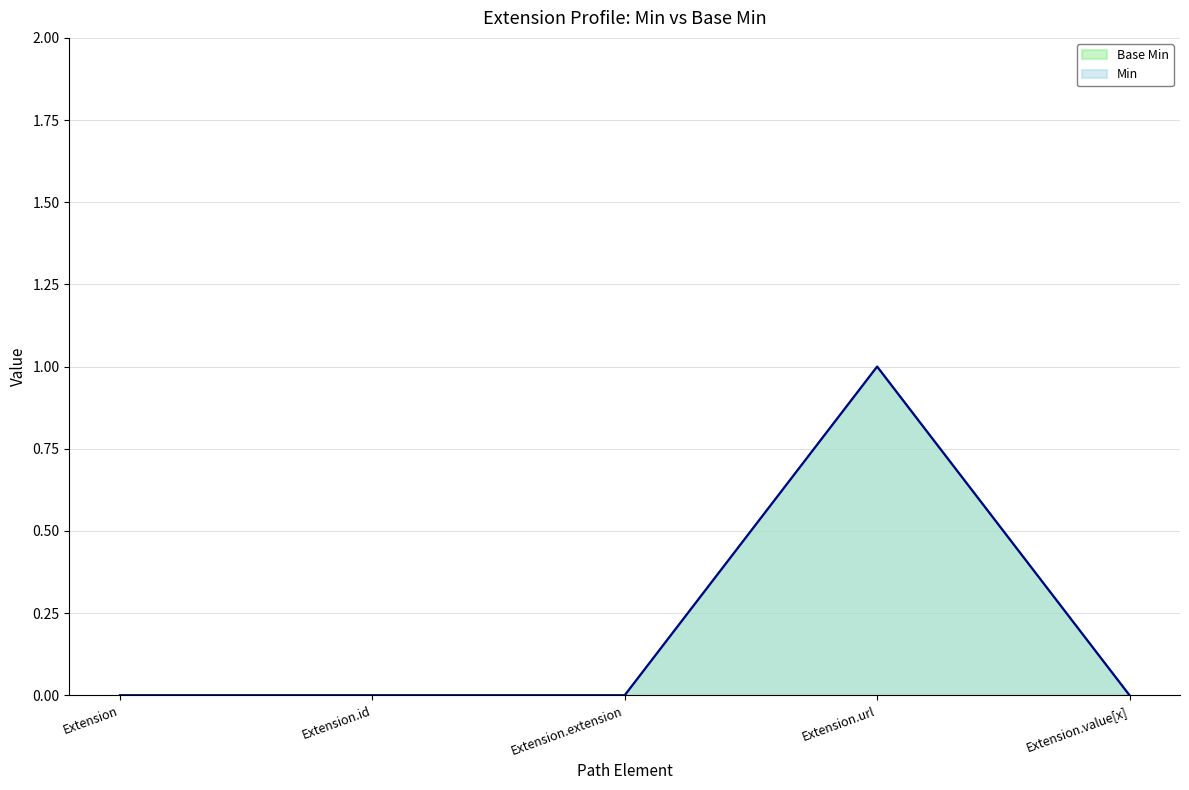

What is the label of the 5th point from the right?

Extension